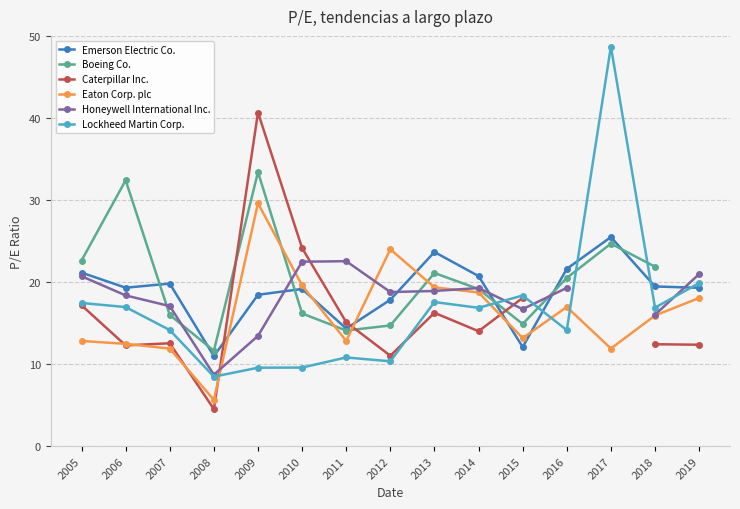

How many lines are shown in the chart?

6